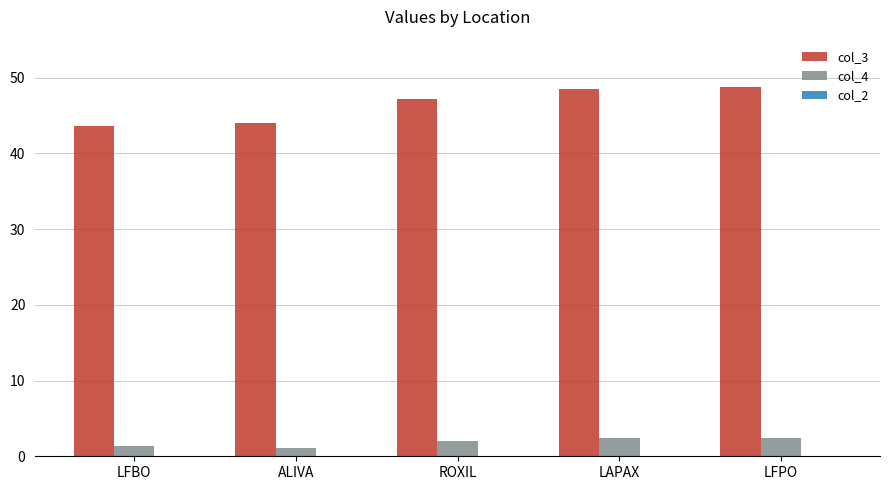

List the series in order of their peak value, highest first.

col_3, col_4